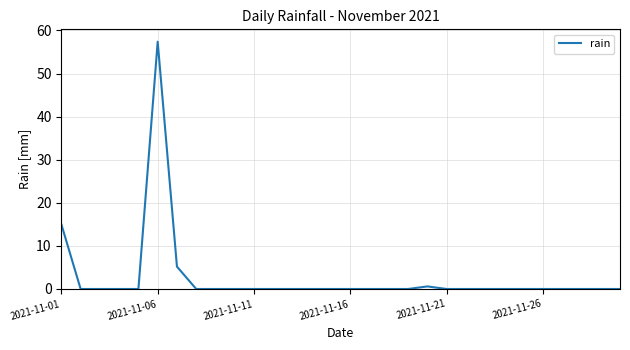

What is the greatest value displayed?

57.4